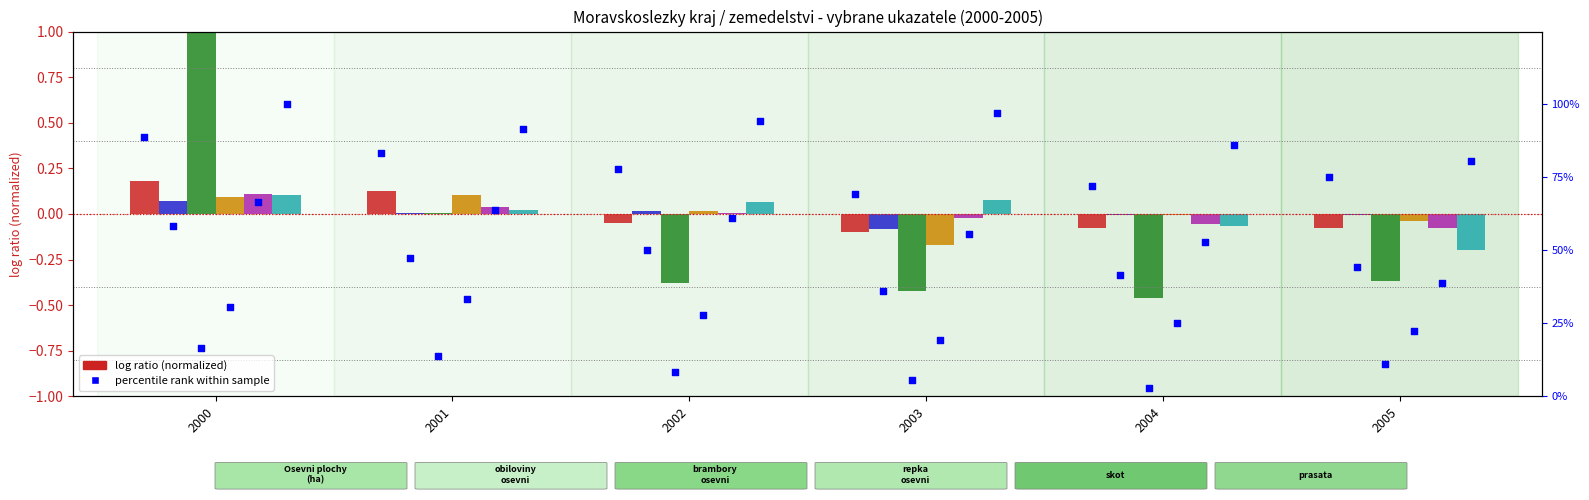

Which series reaches the minimum Y coordinate?

brambory - osevni